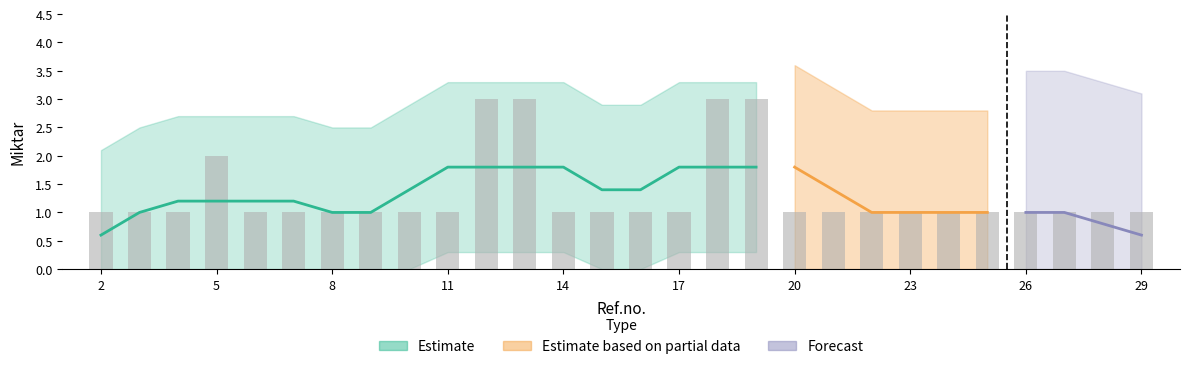

Rank the categories by value from lowest to highest.

2, 3, 4, 6, 7, 8, 9, 10, 11, 14, 15, 16, 17, 20, 21, 22, 23, 24, 25, 26, 27, 28, 29, 5, 12, 13, 18, 19